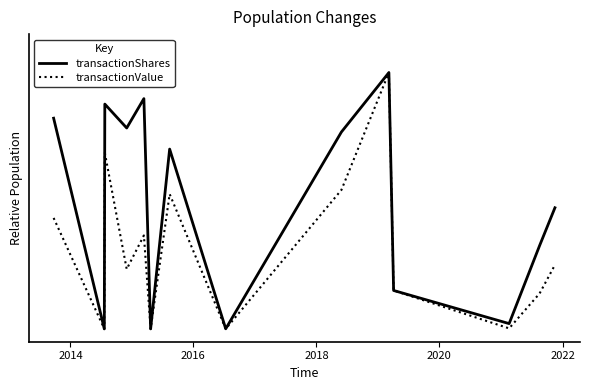

How many lines are shown in the chart?

2